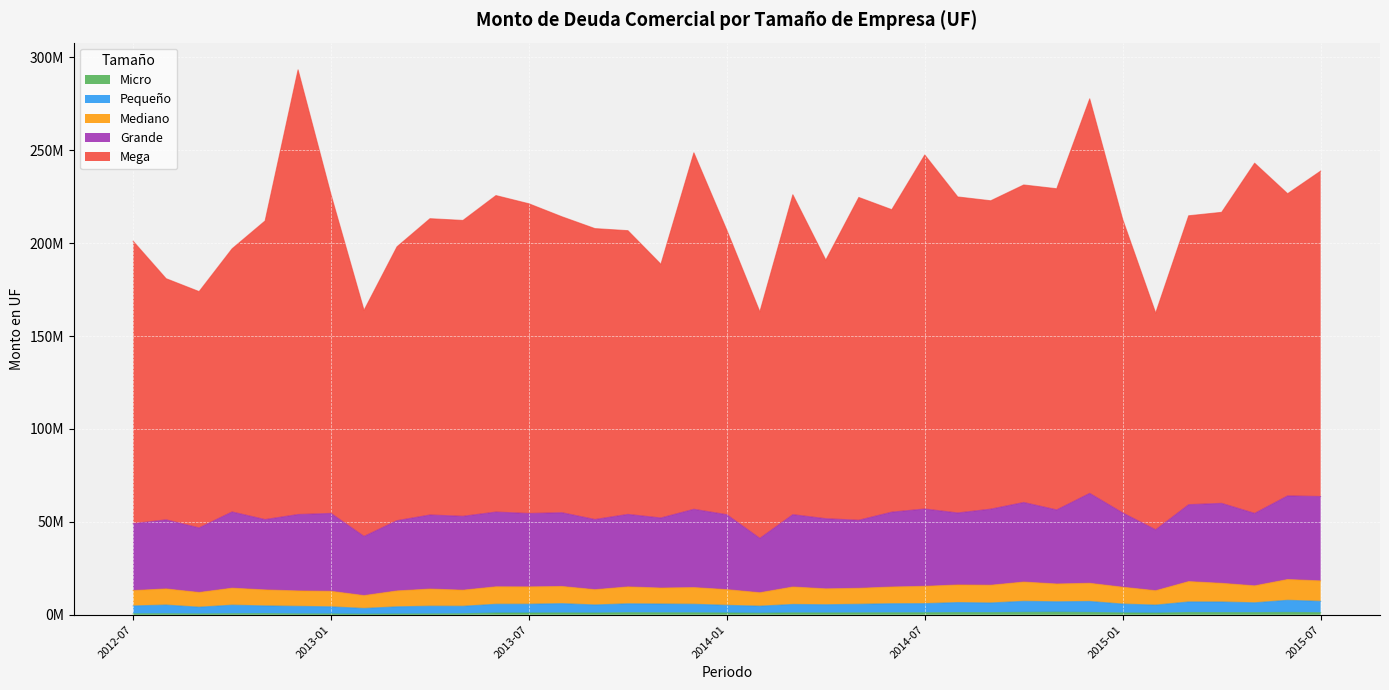

Does the chart display data point markers on the line(s)?

No